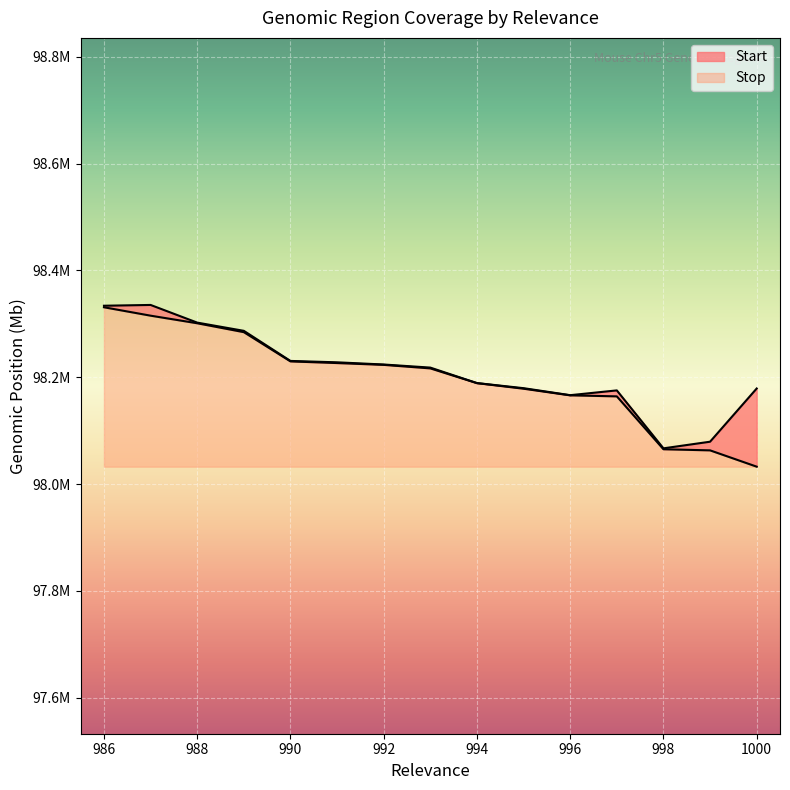

How many distinct data groups are displayed?

2